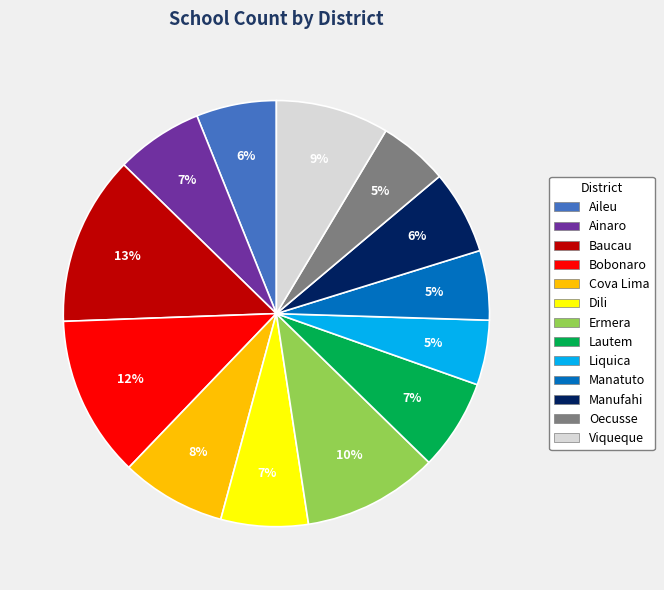

To the nearest percent, what is the combined percentage of Liquica and Manatuto?

10%